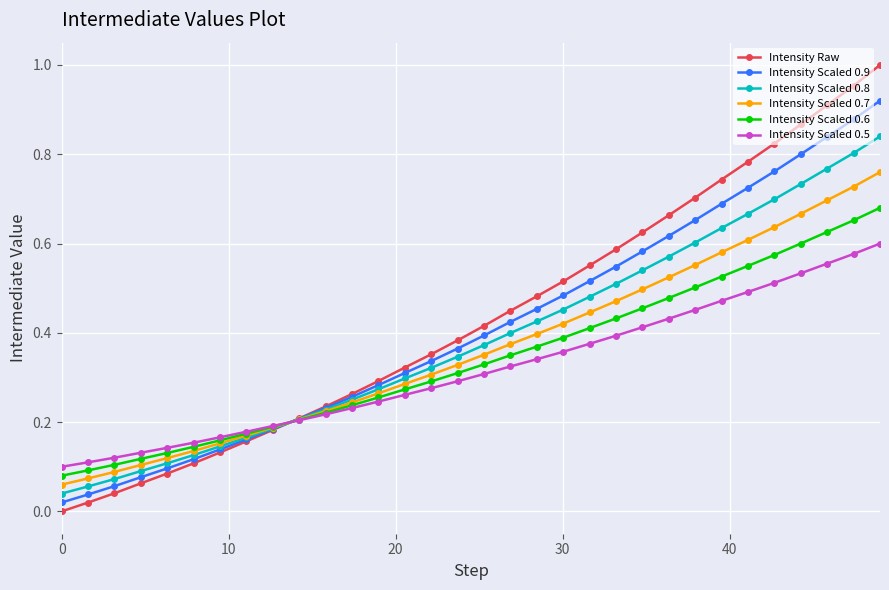

Which series has the largest range (max minus min)?

Intensity Raw